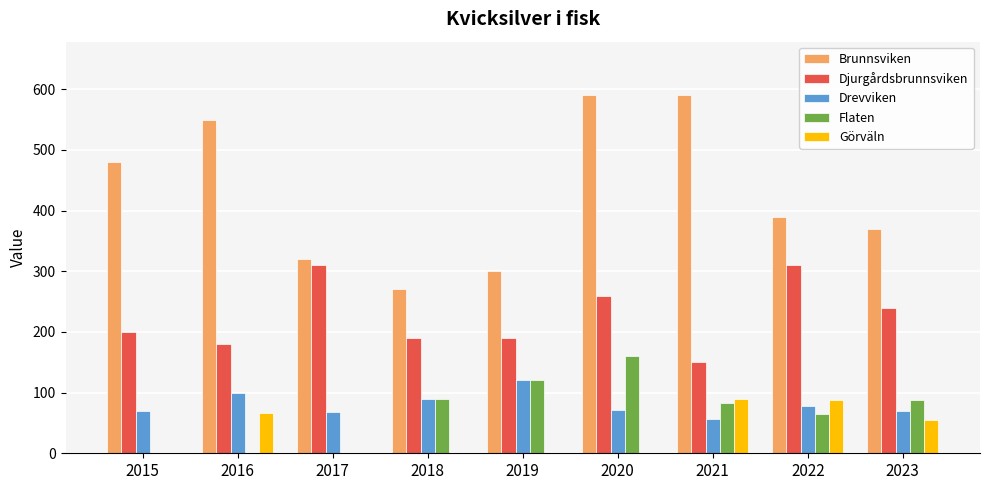

What is the greatest value displayed?

590